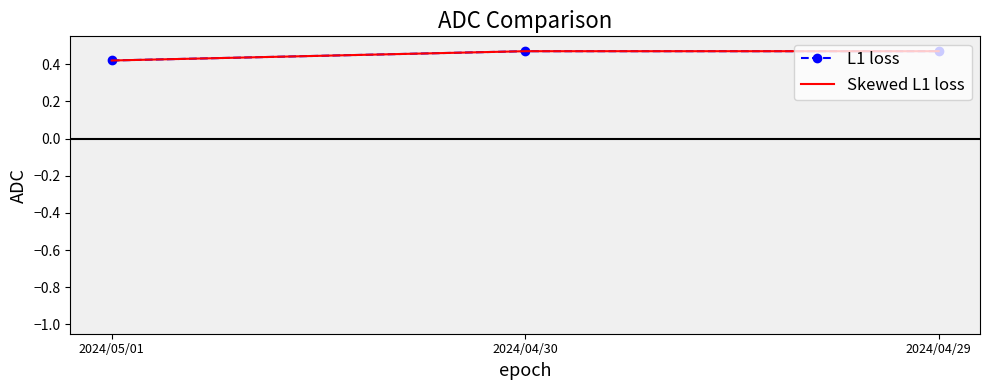

How many lines are shown in the chart?

2